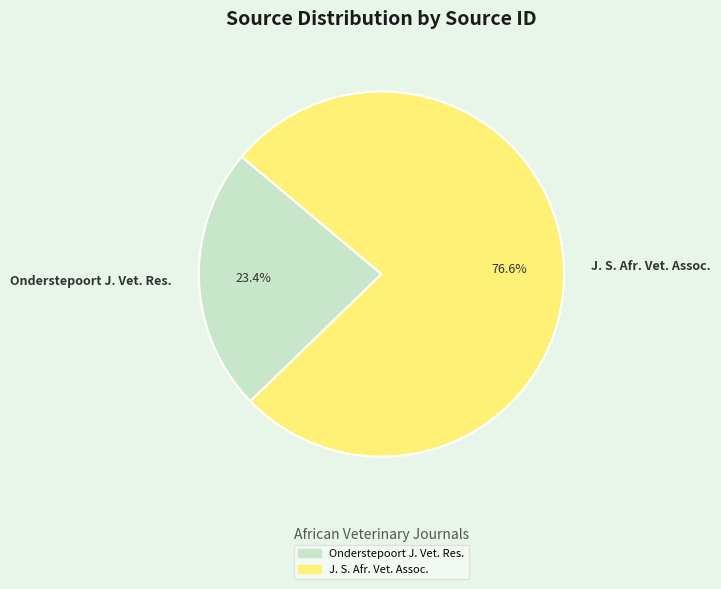

Is the sum of Onderstepoort J. Vet. Res. and J. S. Afr. Vet. Assoc. greater than half?

Yes